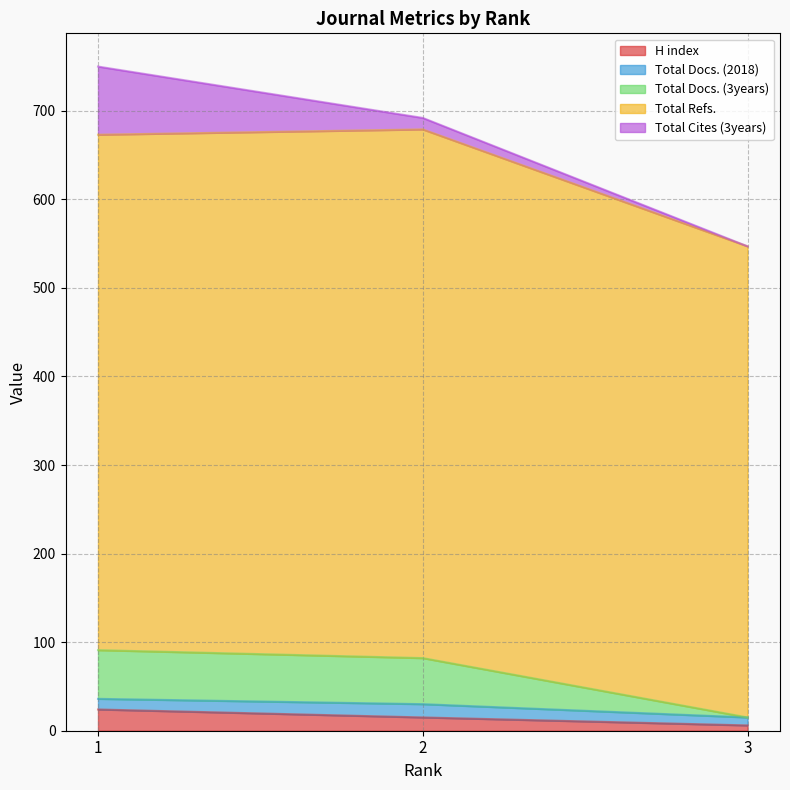

At which label is H index closest to 15?

2